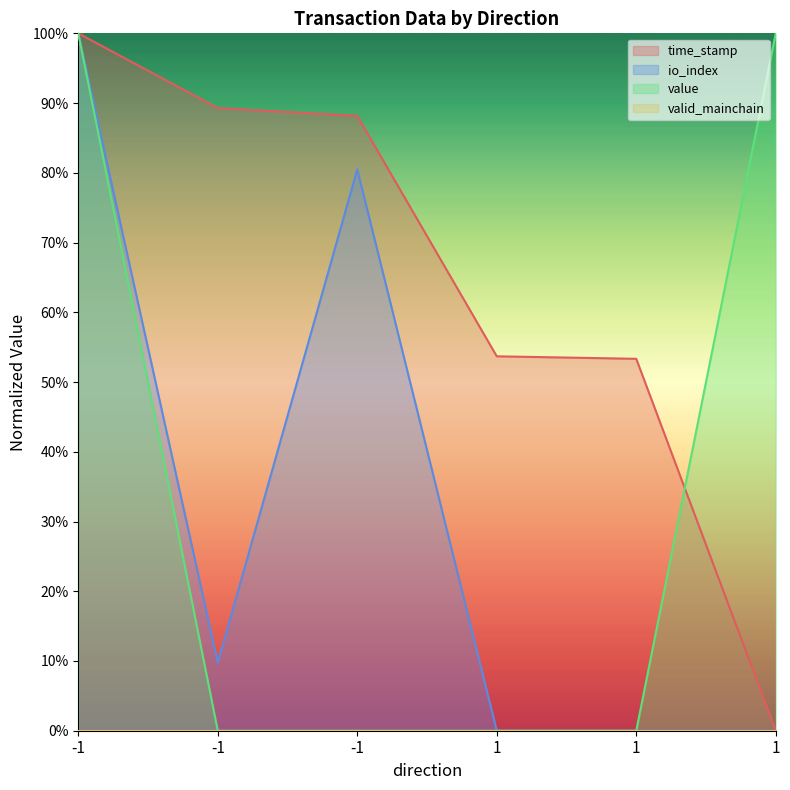

Reading right to left, what are all the values shown in this chart?

time_stamp: 1=0.0	1=0.5	1=0.5	-1=0.9	-1=0.9	-1=1.0
io_index: 1=0.0	1=0.0	1=0.0	-1=0.8	-1=0.1	-1=1.0
value: 1=1.0	1=0.0	1=0.0	-1=0.0	-1=0.0	-1=1.0